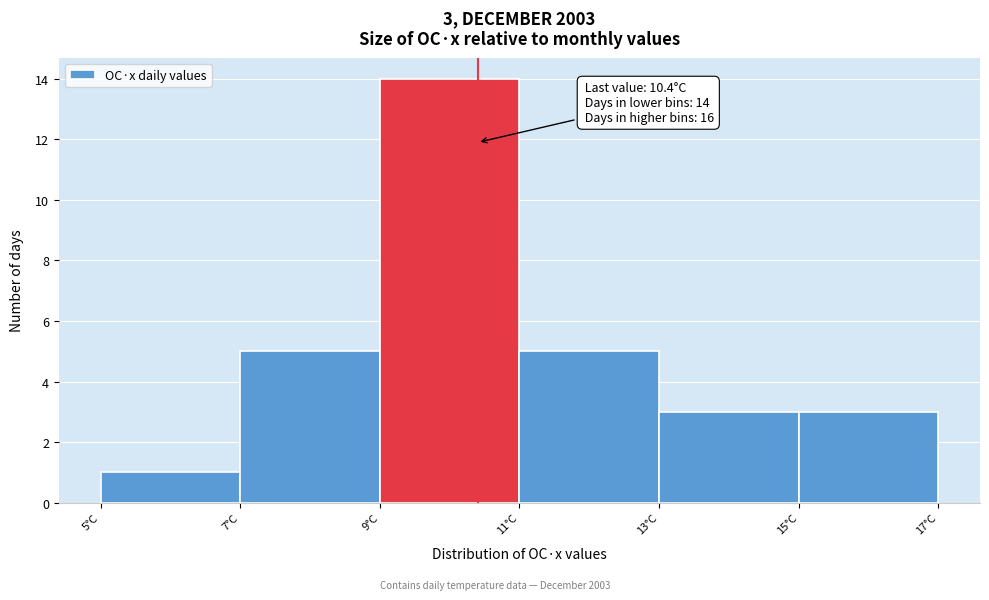

Which range on the x-axis has the tallest bar?

9 to 11